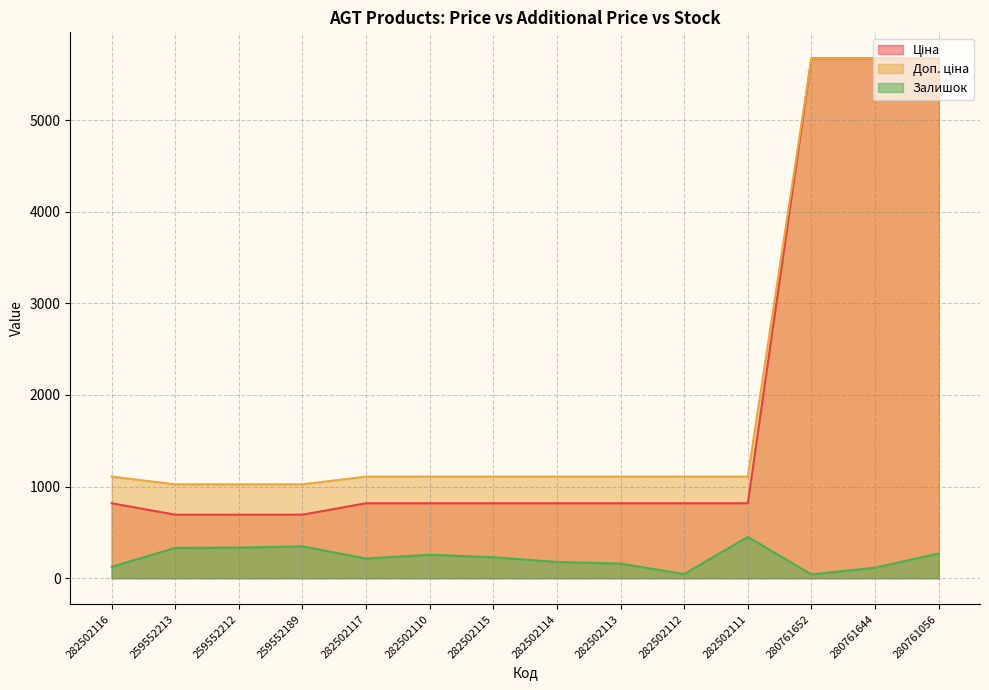

At how many categories does at least one series exceed 5385?

3